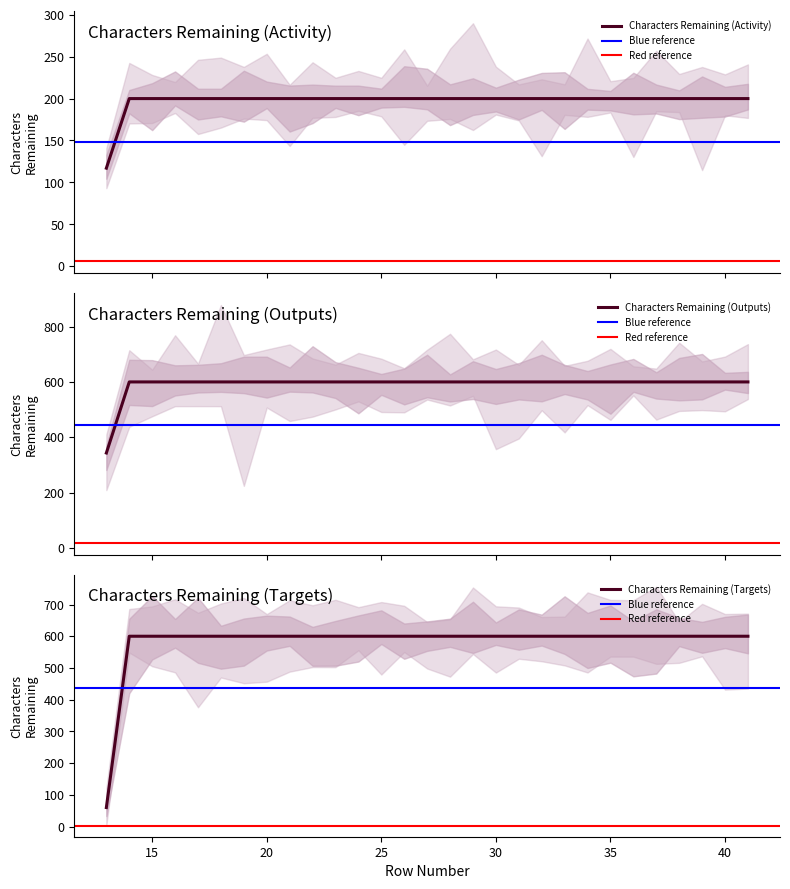

Between 33 and 37, which series saw the biggest shift?

Characters Remaining (Activity)